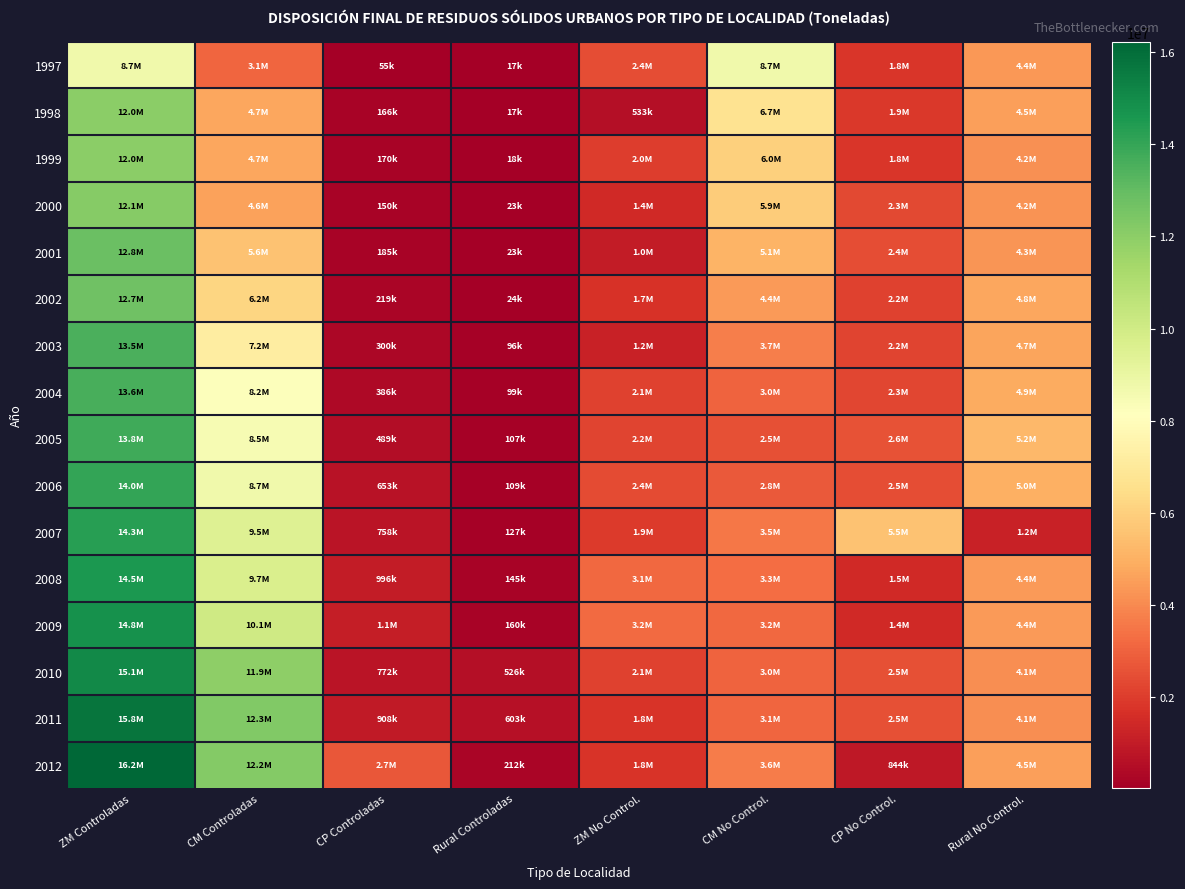

Reading left to right, extract all data points from this chart.

1997: ZM Controladas=8742115	CM Controladas=3113000	CP Controladas=55000	Rural Controladas=17000	ZM No Control.=2426000	CM No Control.=8713000	CP No Control.=1843000	Rural No Control.=4363000
1998: ZM Controladas=11987000	CM Controladas=4714000	CP Controladas=166000	Rural Controladas=17000	ZM No Control.=533000	CM No Control.=6710000	CP No Control.=1878000	Rural No Control.=4545000
1999: ZM Controladas=12005000	CM Controladas=4744000	CP Controladas=170000	Rural Controladas=18000	ZM No Control.=2011000	CM No Control.=5987000	CP No Control.=1838000	Rural No Control.=4180000
2000: ZM Controladas=12122000	CM Controladas=4617000	CP Controladas=150000	Rural Controladas=23000	ZM No Control.=1419000	CM No Control.=5858000	CP No Control.=2332000	Rural No Control.=4211000
2001: ZM Controladas=12815000	CM Controladas=5581000	CP Controladas=185000	Rural Controladas=23000	ZM No Control.=1030000	CM No Control.=5121000	CP No Control.=2435000	Rural No Control.=4298000
2002: ZM Controladas=12710000	CM Controladas=6162000	CP Controladas=219000	Rural Controladas=24000	ZM No Control.=1726000	CM No Control.=4422000	CP No Control.=2161000	Rural No Control.=4750000
2003: ZM Controladas=13532000	CM Controladas=7203000	CP Controladas=300000	Rural Controladas=96000	ZM No Control.=1177000	CM No Control.=3710000	CP No Control.=2201000	Rural No Control.=4697000
2004: ZM Controladas=13573000	CM Controladas=8247000	CP Controladas=386000	Rural Controladas=99000	ZM No Control.=2118000	CM No Control.=3050000	CP No Control.=2264000	Rural No Control.=4865000
2005: ZM Controladas=13816000	CM Controladas=8499000	CP Controladas=489000	Rural Controladas=107000	ZM No Control.=2221000	CM No Control.=2495000	CP No Control.=2559000	Rural No Control.=5219000
2006: ZM Controladas=14035000	CM Controladas=8726000	CP Controladas=653000	Rural Controladas=109000	ZM No Control.=2365000	CM No Control.=2794000	CP No Control.=2467000	Rural No Control.=4986000
2007: ZM Controladas=14309000	CM Controladas=9498000	CP Controladas=758000	Rural Controladas=127000	ZM No Control.=1943000	CM No Control.=3500000	CP No Control.=5536000	Rural No Control.=1194000
2008: ZM Controladas=14532000	CM Controladas=9666000	CP Controladas=996000	Rural Controladas=145000	ZM No Control.=3146000	CM No Control.=3252000	CP No Control.=1464000	Rural No Control.=4395000
2009: ZM Controladas=14799000	CM Controladas=10056000	CP Controladas=1085000	Rural Controladas=160000	ZM No Control.=3231000	CM No Control.=3175000	CP No Control.=1418000	Rural No Control.=4401000
2010: ZM Controladas=15070360	CM Controladas=11934940	CP Controladas=771960	Rural Controladas=526100	ZM No Control.=2123400	CM No Control.=3007100	CP No Control.=2506400	Rural No Control.=4113400
2011: ZM Controladas=15781000	CM Controladas=12270600	CP Controladas=908300	Rural Controladas=603200	ZM No Control.=1778400	CM No Control.=3075300	CP No Control.=2544200	Rural No Control.=4101100
2012: ZM Controladas=16226420	CM Controladas=12181010	CP Controladas=2704240	Rural Controladas=211720	ZM No Control.=1777720	CM No Control.=3643470	CP No Control.=843890	Rural No Control.=4514280